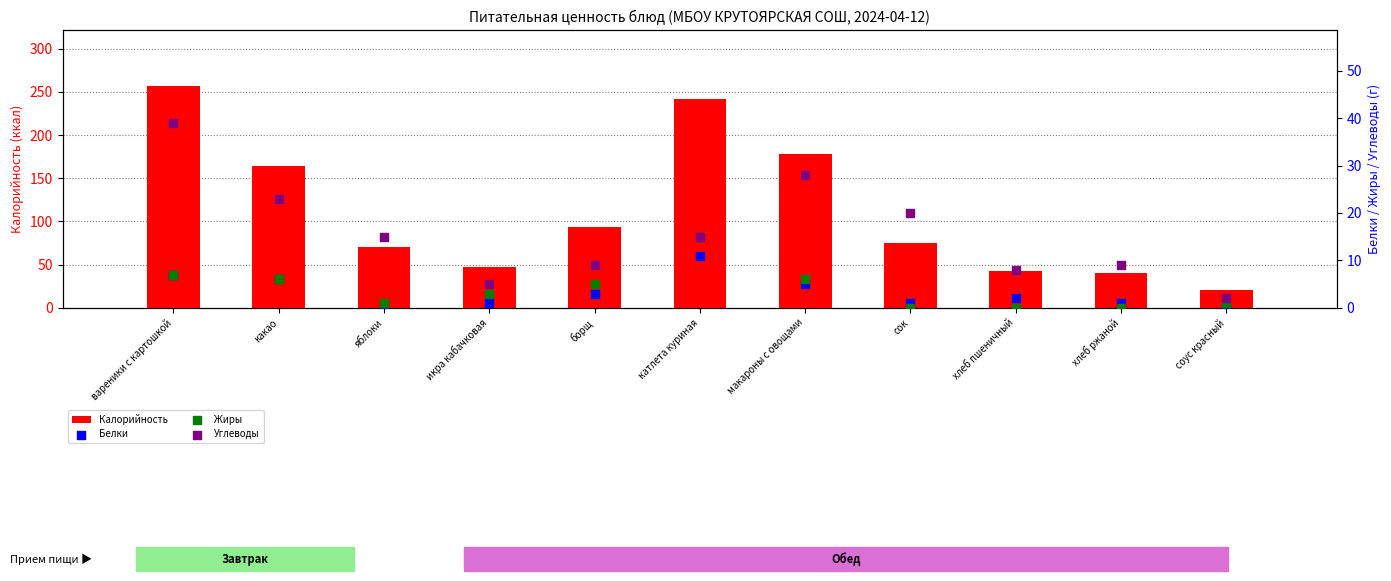

Which series has the largest total across all categories?

Калорийность